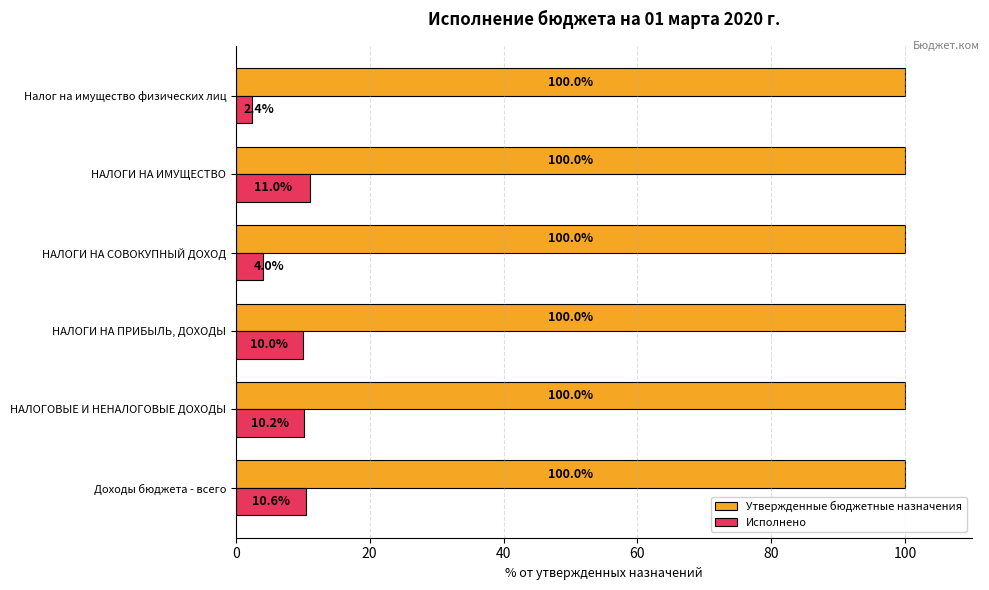

Rank the categories by Исполнено value from highest to lowest.

НАЛОГИ НА ИМУЩЕСТВО, Доходы бюджета - всего, НАЛОГОВЫЕ И НЕНАЛОГОВЫЕ ДОХОДЫ, НАЛОГИ НА ПРИБЫЛЬ, ДОХОДЫ, НАЛОГИ НА СОВОКУПНЫЙ ДОХОД, Налог на имущество физических лиц